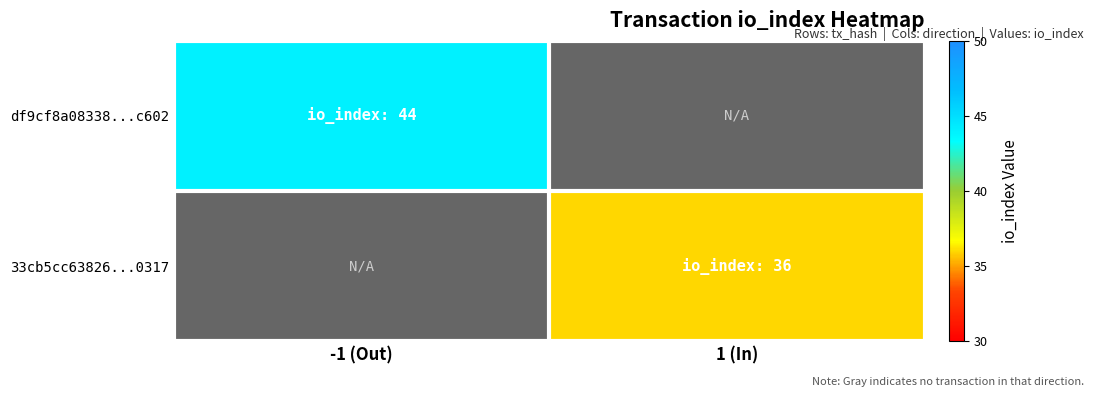

What is the smallest value displayed?

36.0